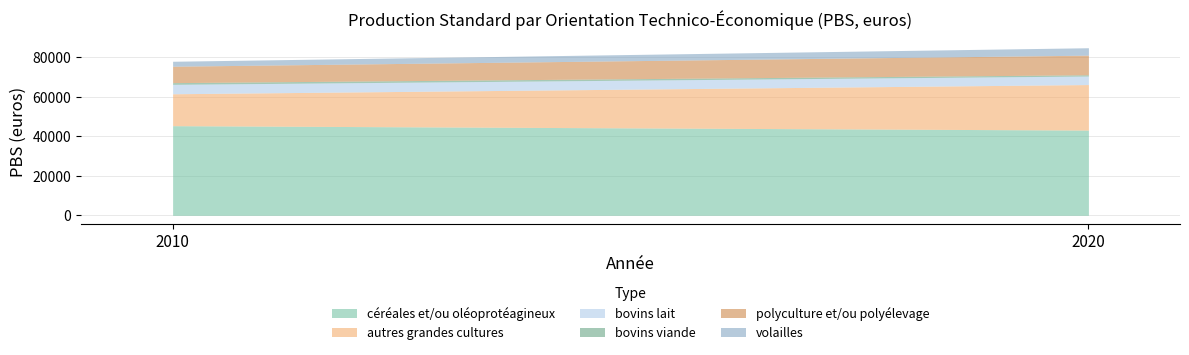

What is the minimum value for céréales et/ou oléoprotéagineux?

43155.0